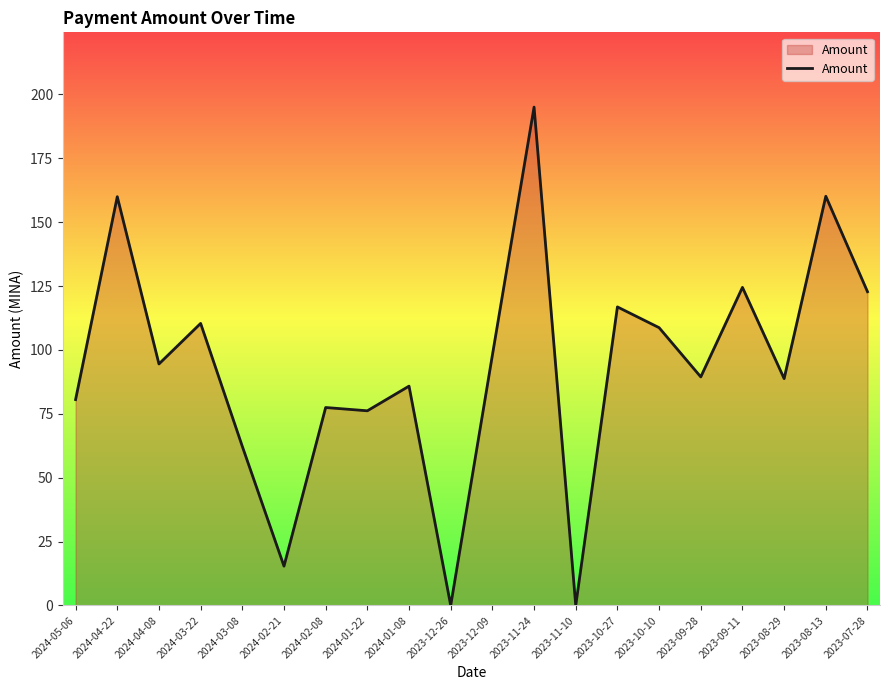

What is the difference between the values at 2024-04-22 and 2024-02-08?

82.5